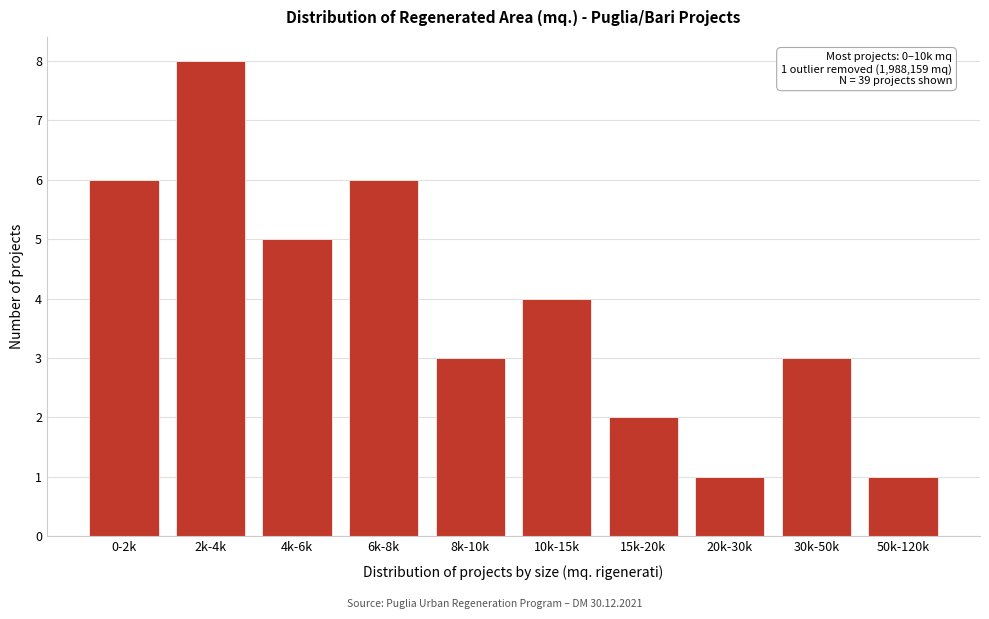

Reading left to right, transcribe all the data shown in this chart.

6	8	5	6	3	4	2	1	3	1